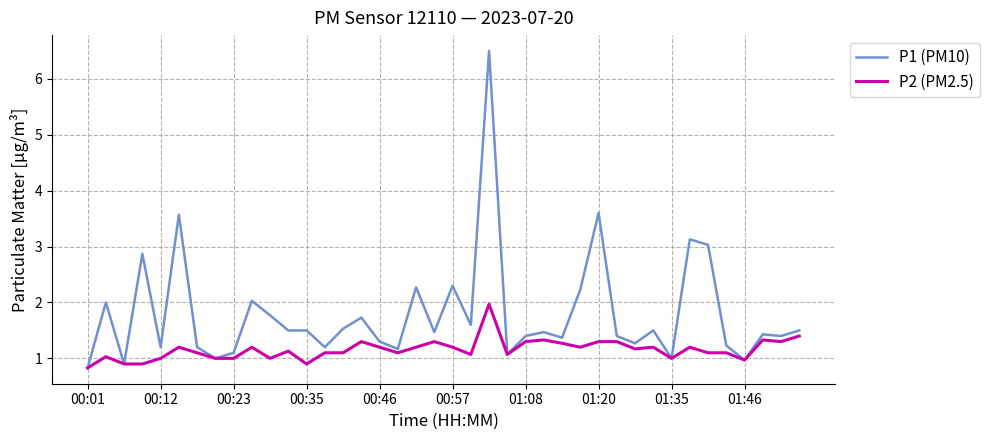

What is the average value of the P1 (PM10) series?

1.8